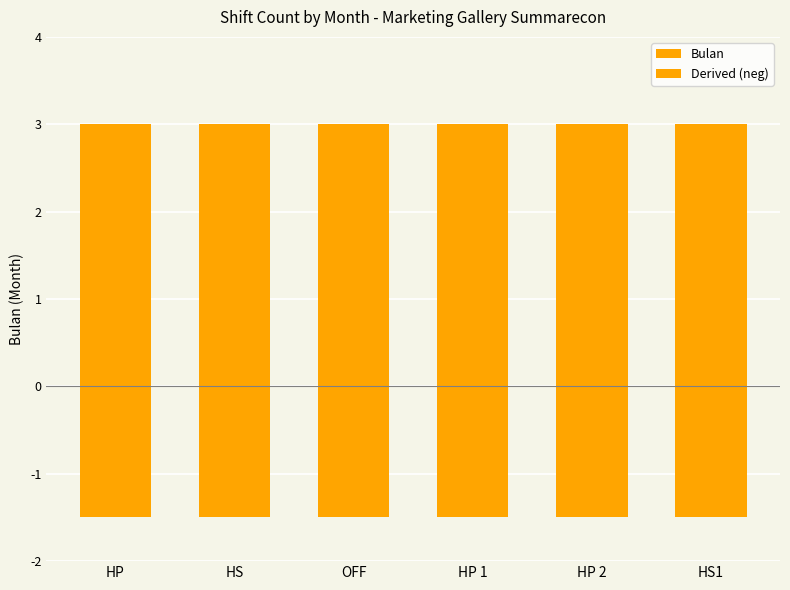

What is the value of the Bulan bar at the 3rd from the left?

3.0